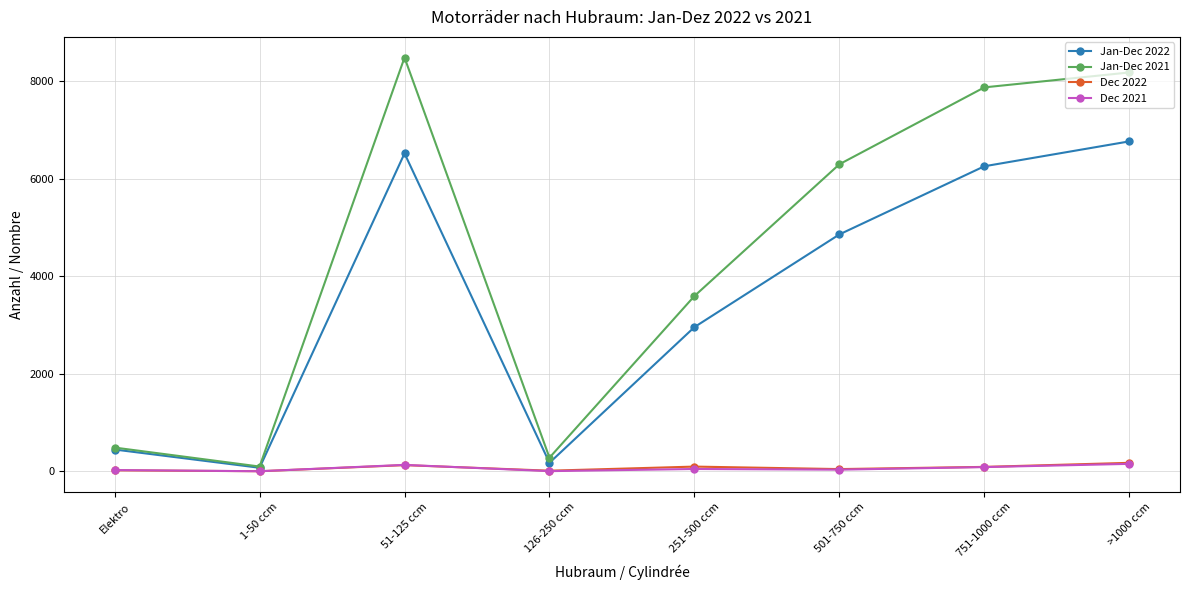

What is the average value of the Dec 2021 series?

60